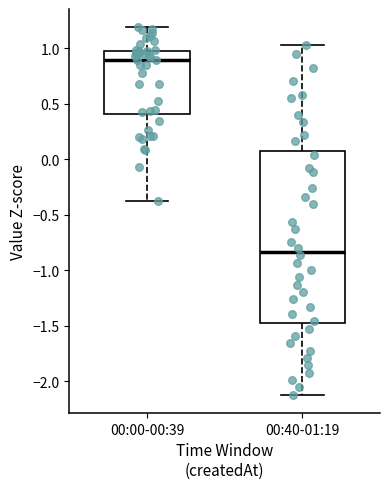

Comparing the boxes themselves (not the whiskers), which one is the tallest?

00:40-01:19